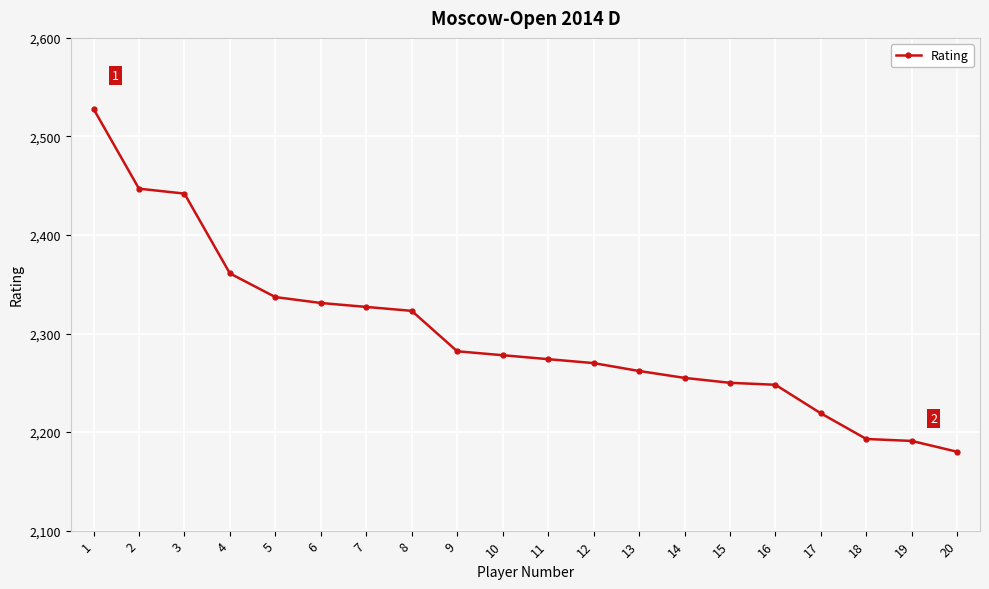

How many lines are shown in the chart?

1